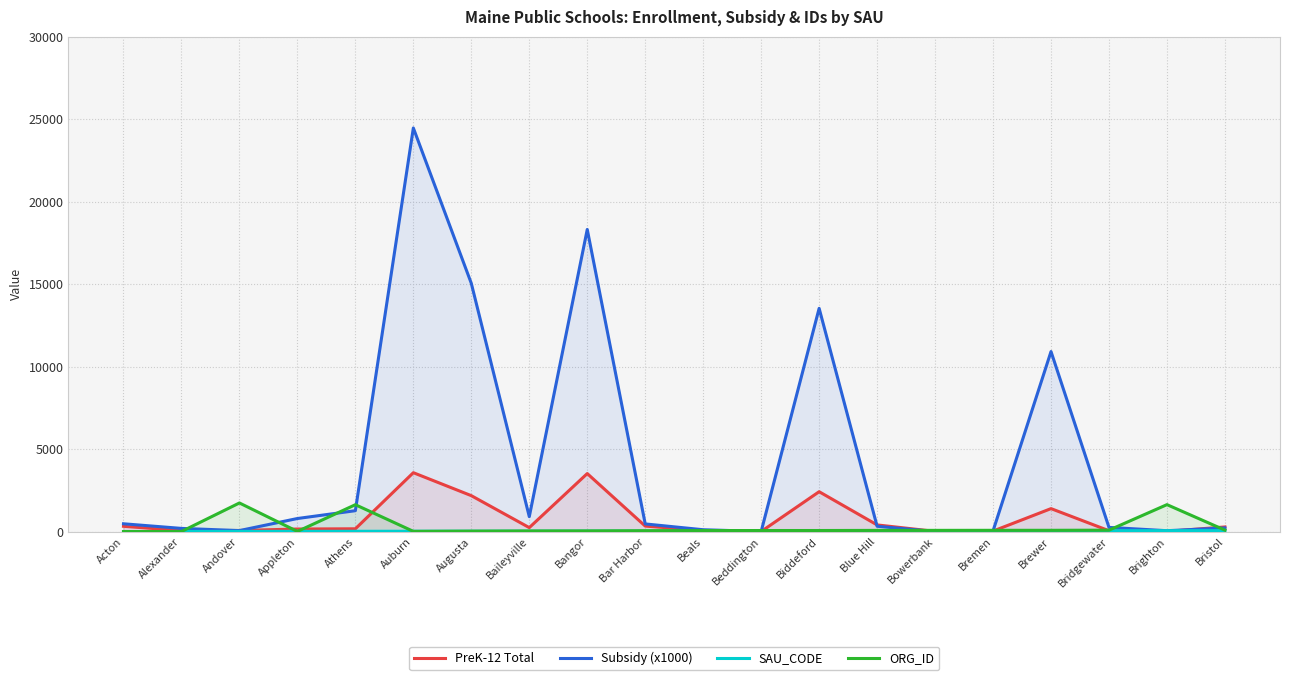

True or false: ORG_ID has more than 0 interior local peaks.

True